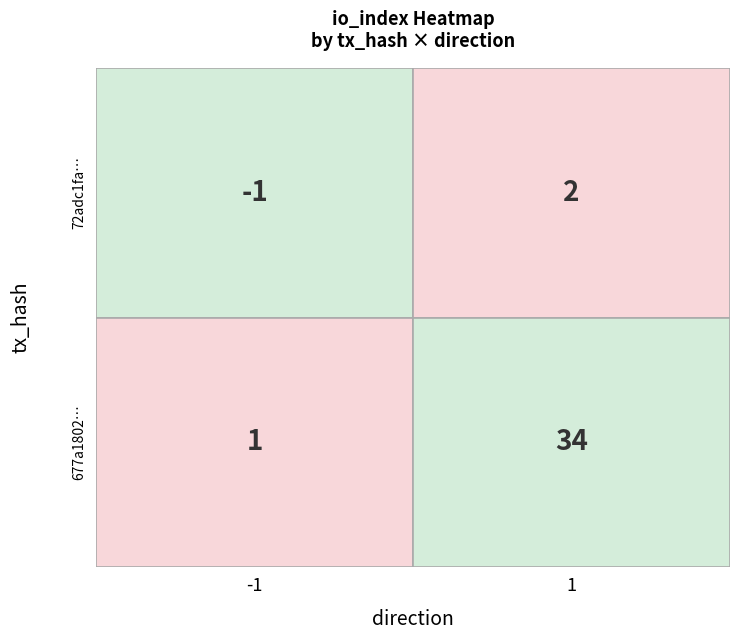

How many values in the 677a18021021de68fe91824e6e0ccd4719a438c series are below 34?

1